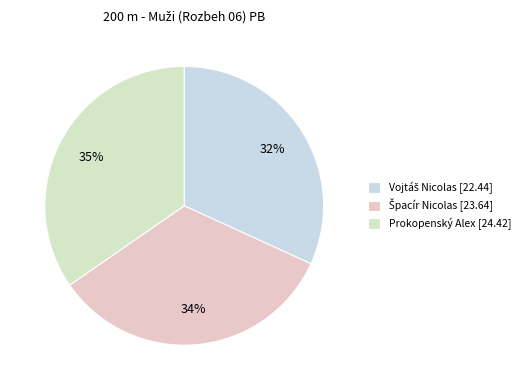

What is the largest slice in the pie chart?

Prokopenský Alex